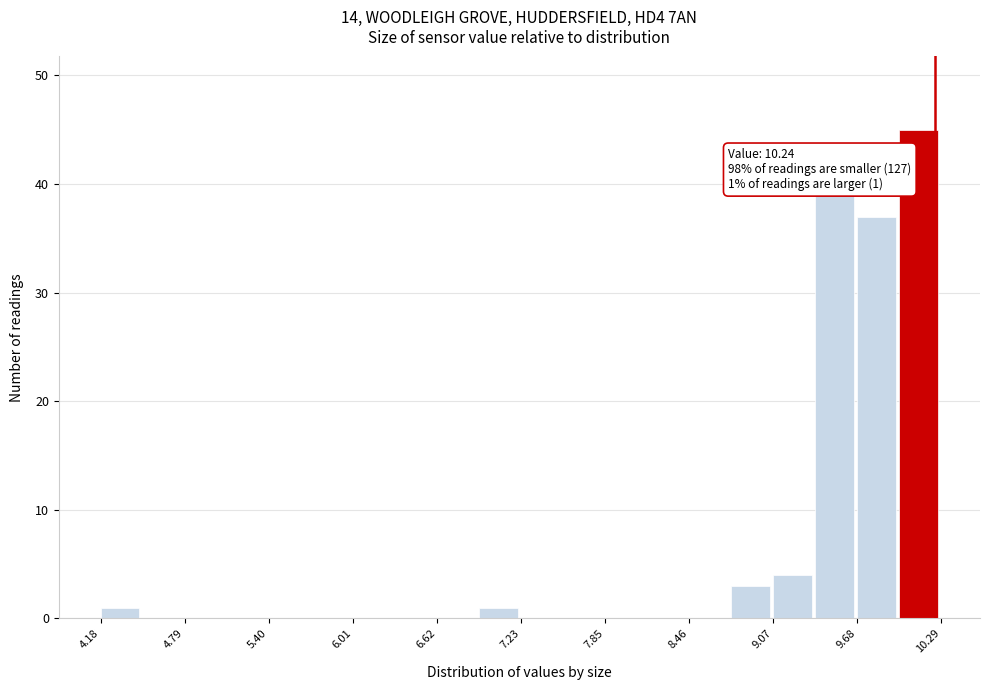

Read against the x-axis, roughly where is the centre of the tallest bar?

10.1